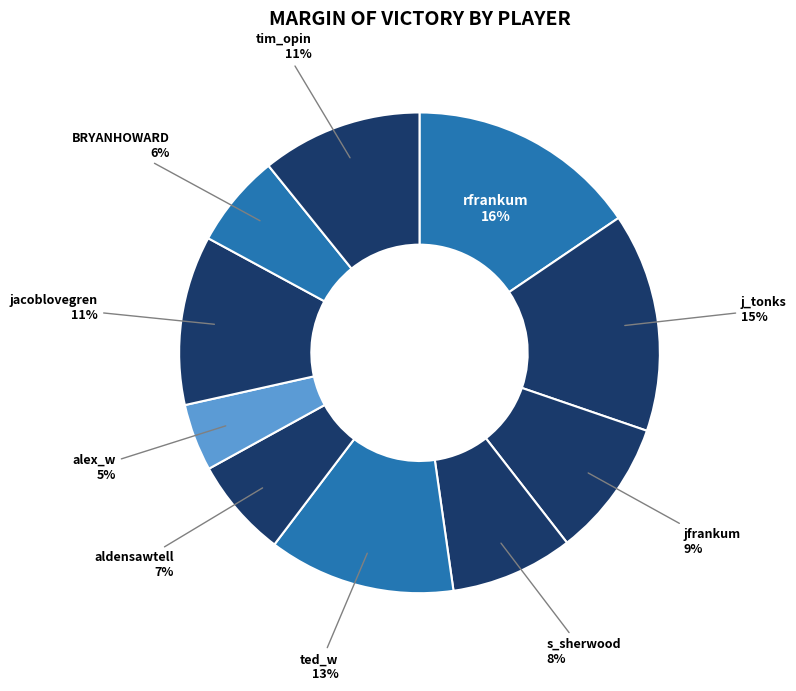

Which has a higher value, ted_w or jacoblovegren?

ted_w